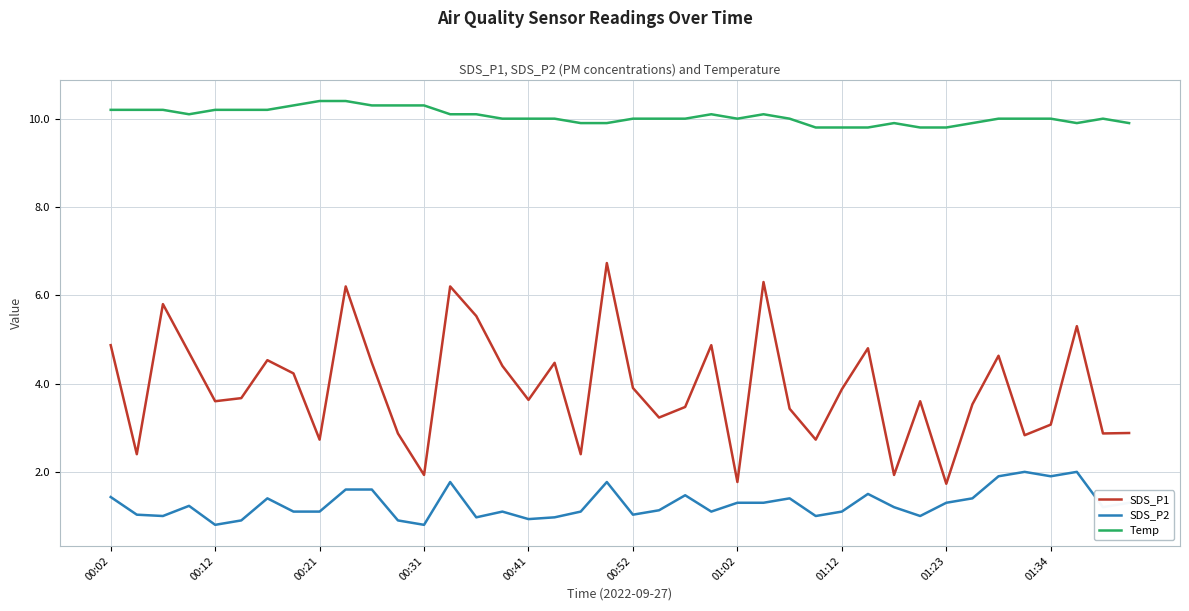

What is the minimum value for SDS_P2?

0.8